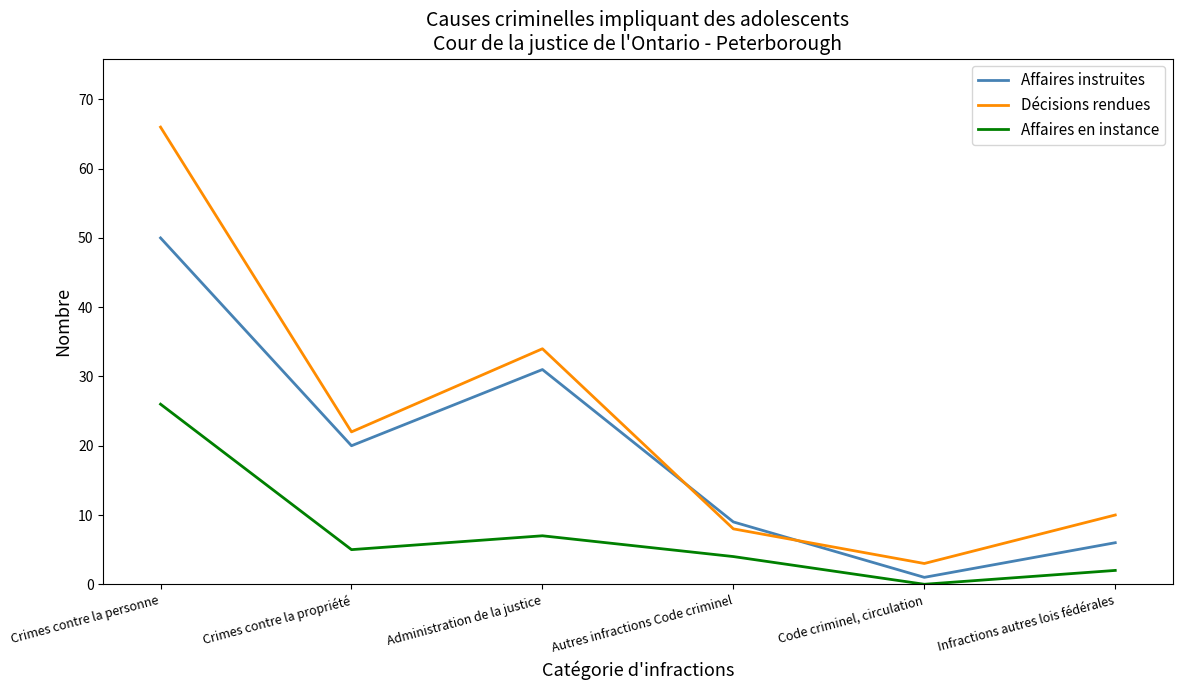

Rank the series at Crimes contre la personne from highest to lowest value.

Décisions rendues, Affaires instruites, Affaires en instance